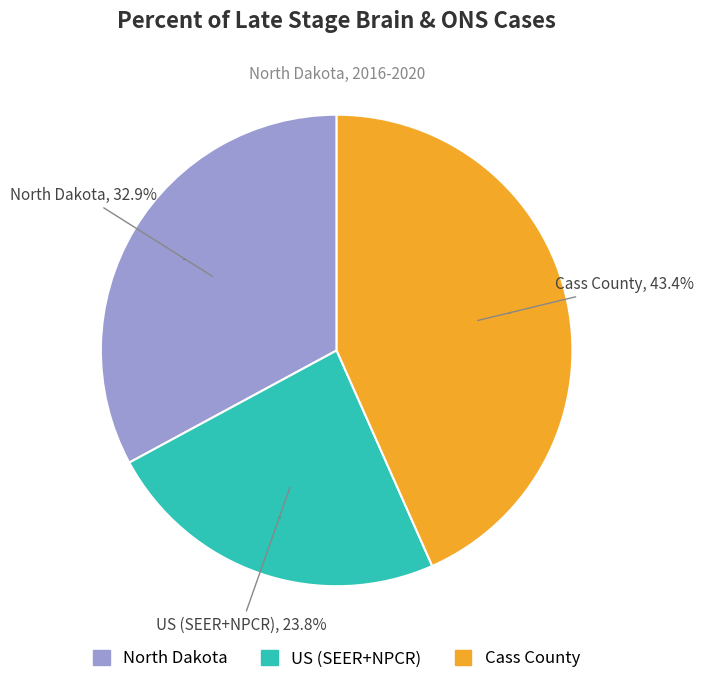

Rank the categories by value from lowest to highest.

US (SEER+NPCR), North Dakota, Cass County